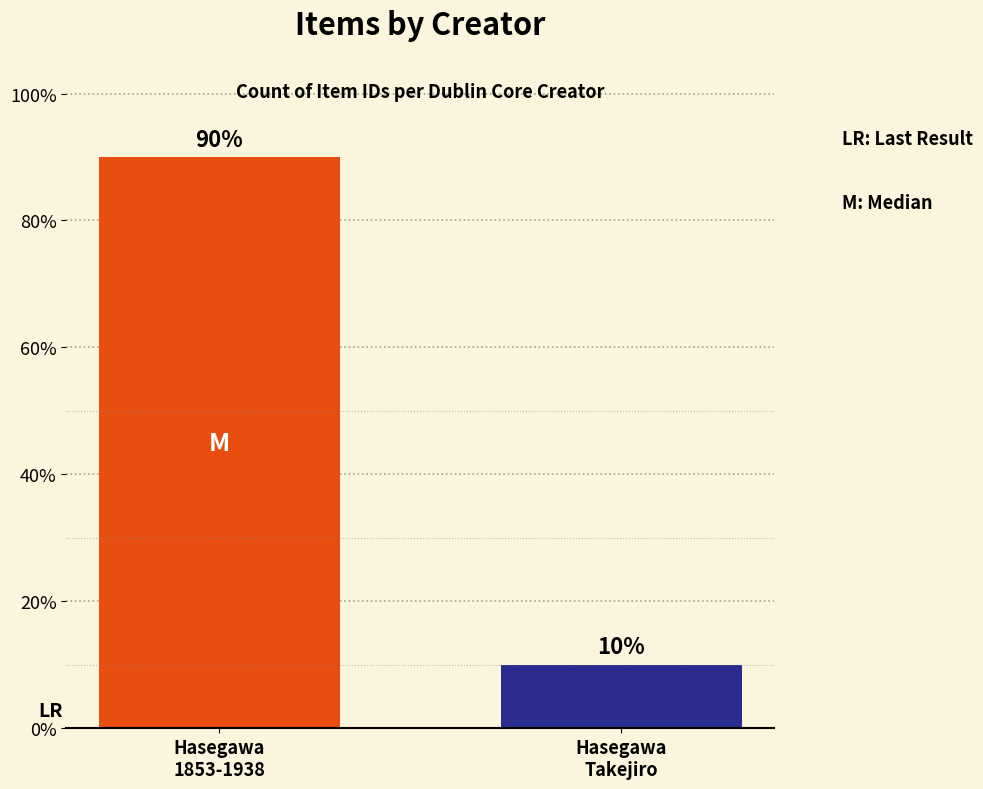

What is the difference between the values at Hasegawa
Takejiro and Hasegawa
1853-1938?

80